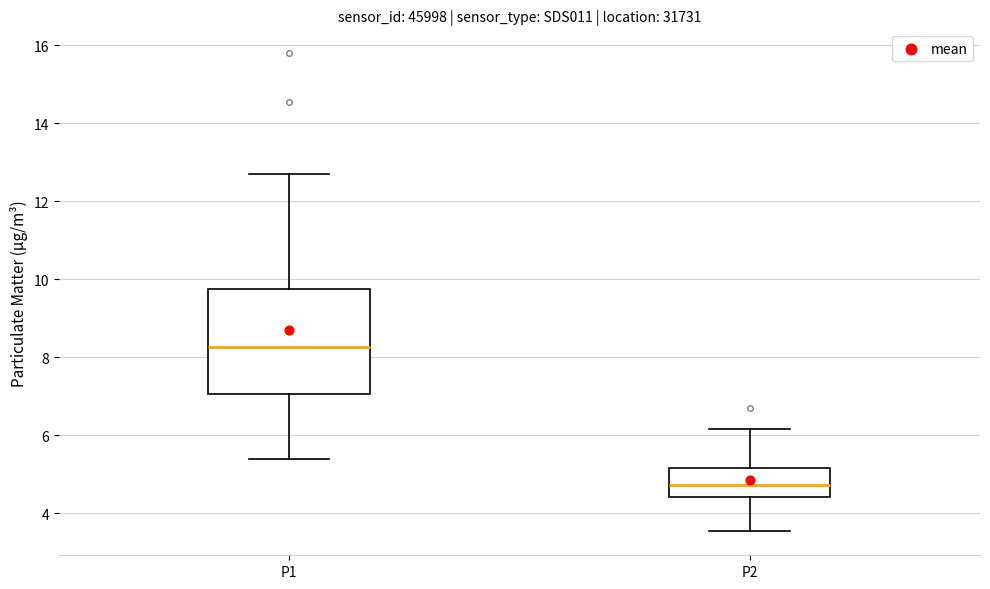

Reading left to right, read every box against the y-axis: the position of its median line, the range the box covers, and the ends of its whiskers. The values are not printed on the chart, so give them approximately, as read against the axis.

P1: median 8.2, box 7.0 to 9.8, whiskers 5.4 to 12.8
P2: median 4.8, box 4.4 to 5.2, whiskers 3.6 to 6.2